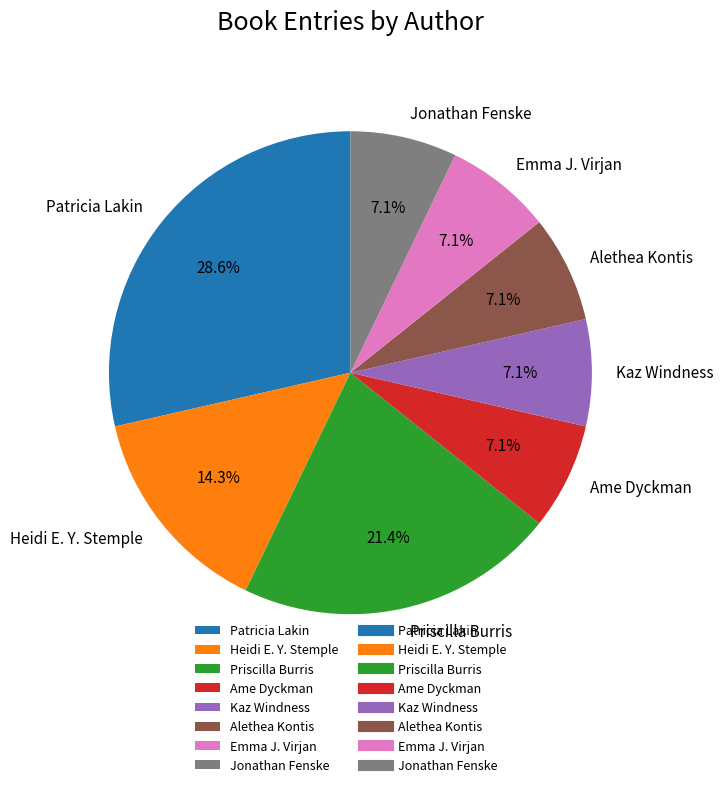

How many segments does this pie chart have?

8